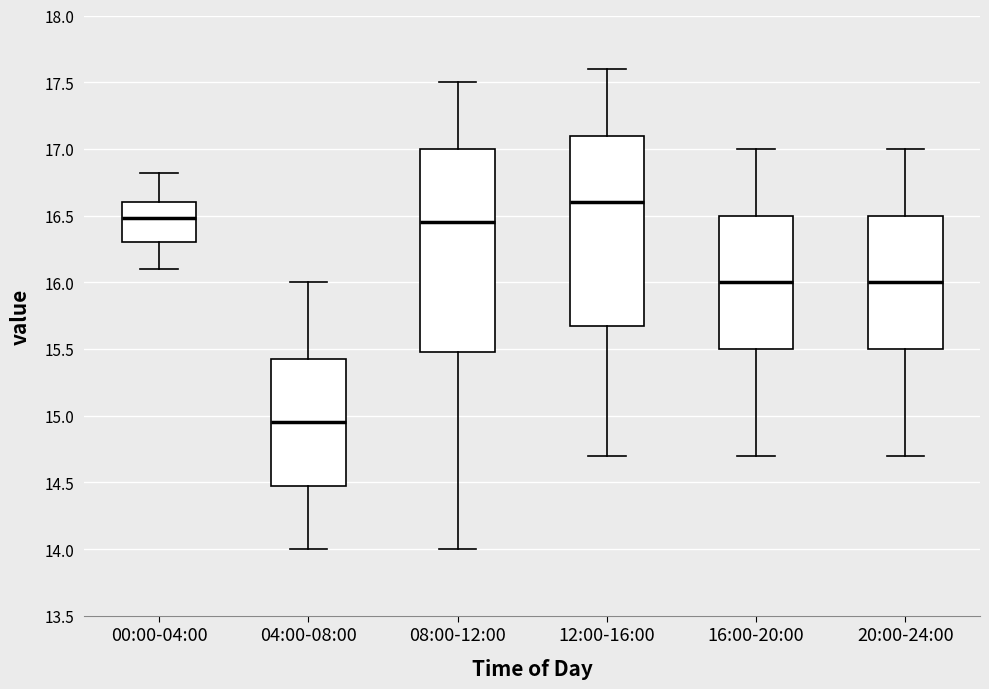

Comparing the boxes themselves (not the whiskers), which one is the tallest?

08:00-12:00